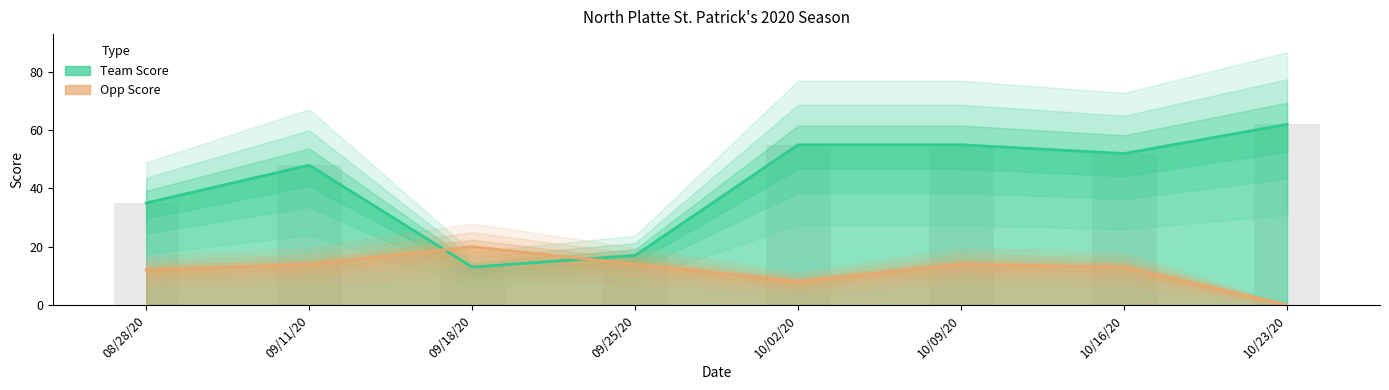

Reading right to left, transcribe all the data shown in this chart.

Team Score: 10/23/20=62	10/16/20=52	10/09/20=55	10/02/20=55	09/25/20=17	09/18/20=13	09/11/20=48	08/28/20=35
Opp Score: 10/23/20=0	10/16/20=13	10/09/20=14	10/02/20=8	09/25/20=14	09/18/20=20	09/11/20=14	08/28/20=12